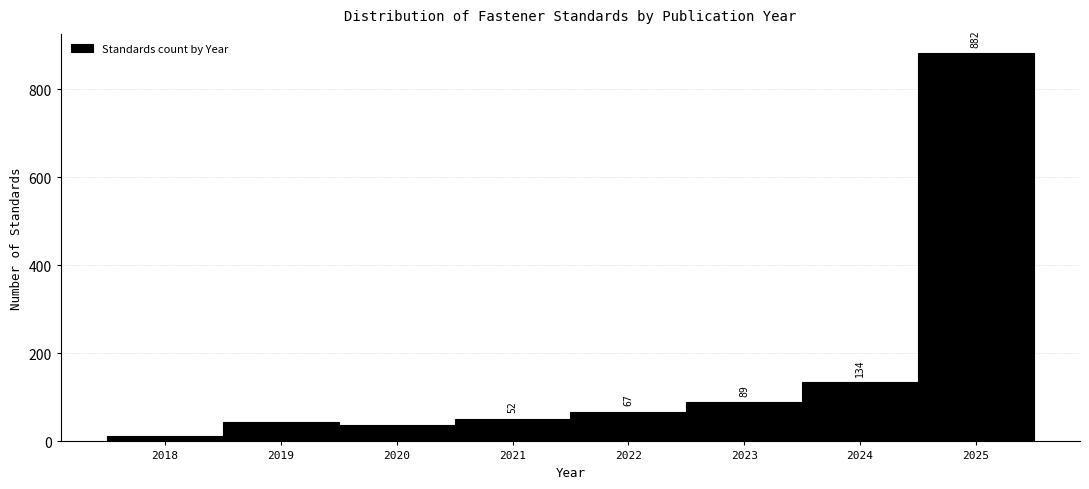

Over which range of the x-axis is the bar tallest?

2024.5 to 2025.5